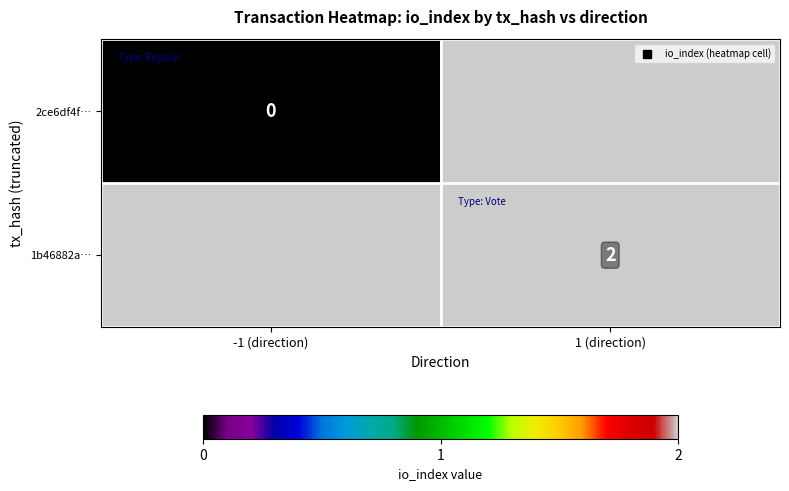

Rank the categories by 2ce6df4f… value from lowest to highest.

-1 (direction), 1 (direction)